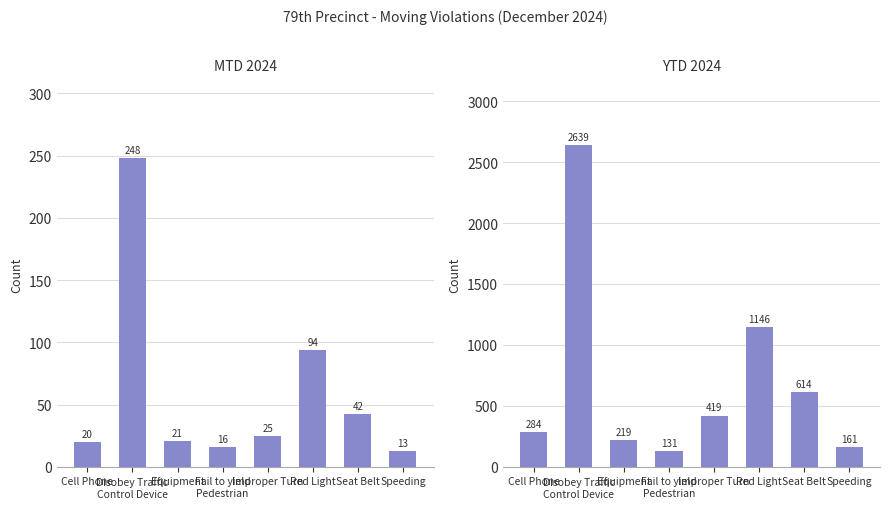

Rank the series by their maximum value, from lowest to highest.

MTD 2024, YTD 2024